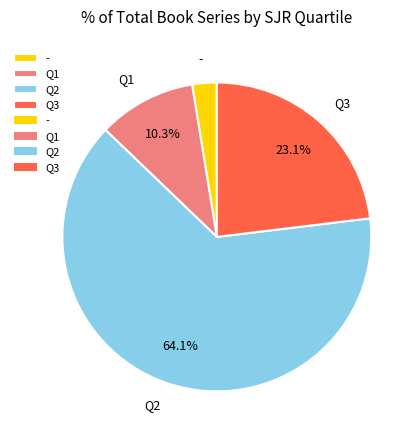

To the nearest percent, what portion does - represent?

3%